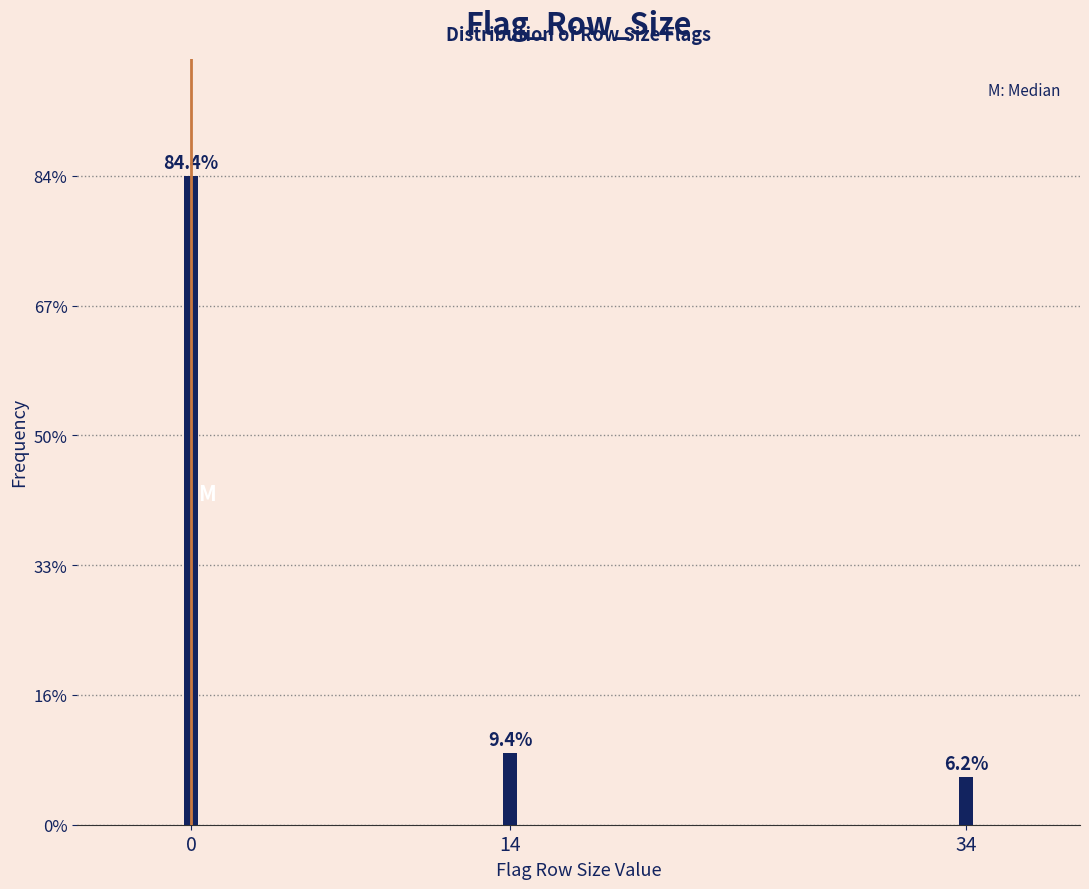

Does the chart contain any negative values?

No